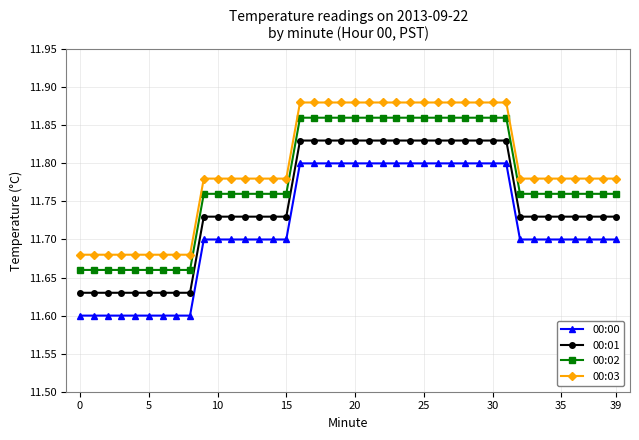

At how many categories does at least one series exceed 11?

40